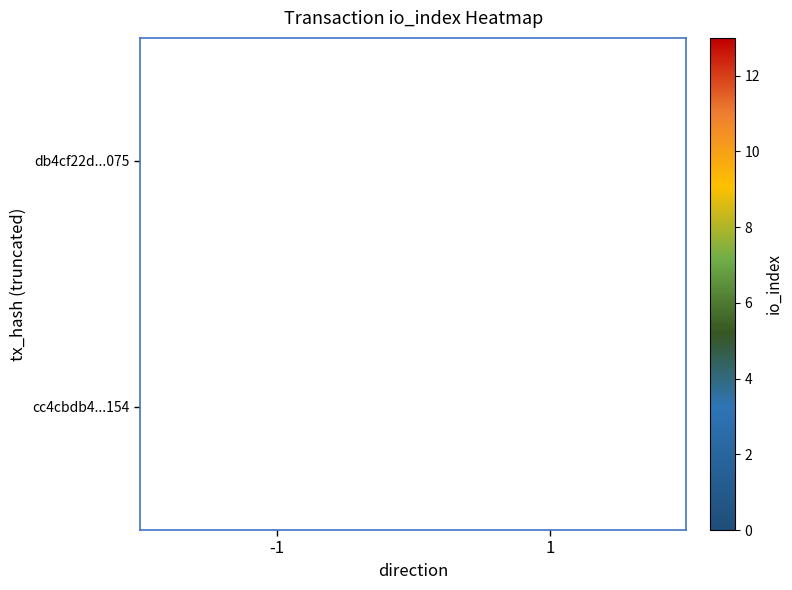

True or false: cc4cbdb4...154 has a value of 2 at 1.

True